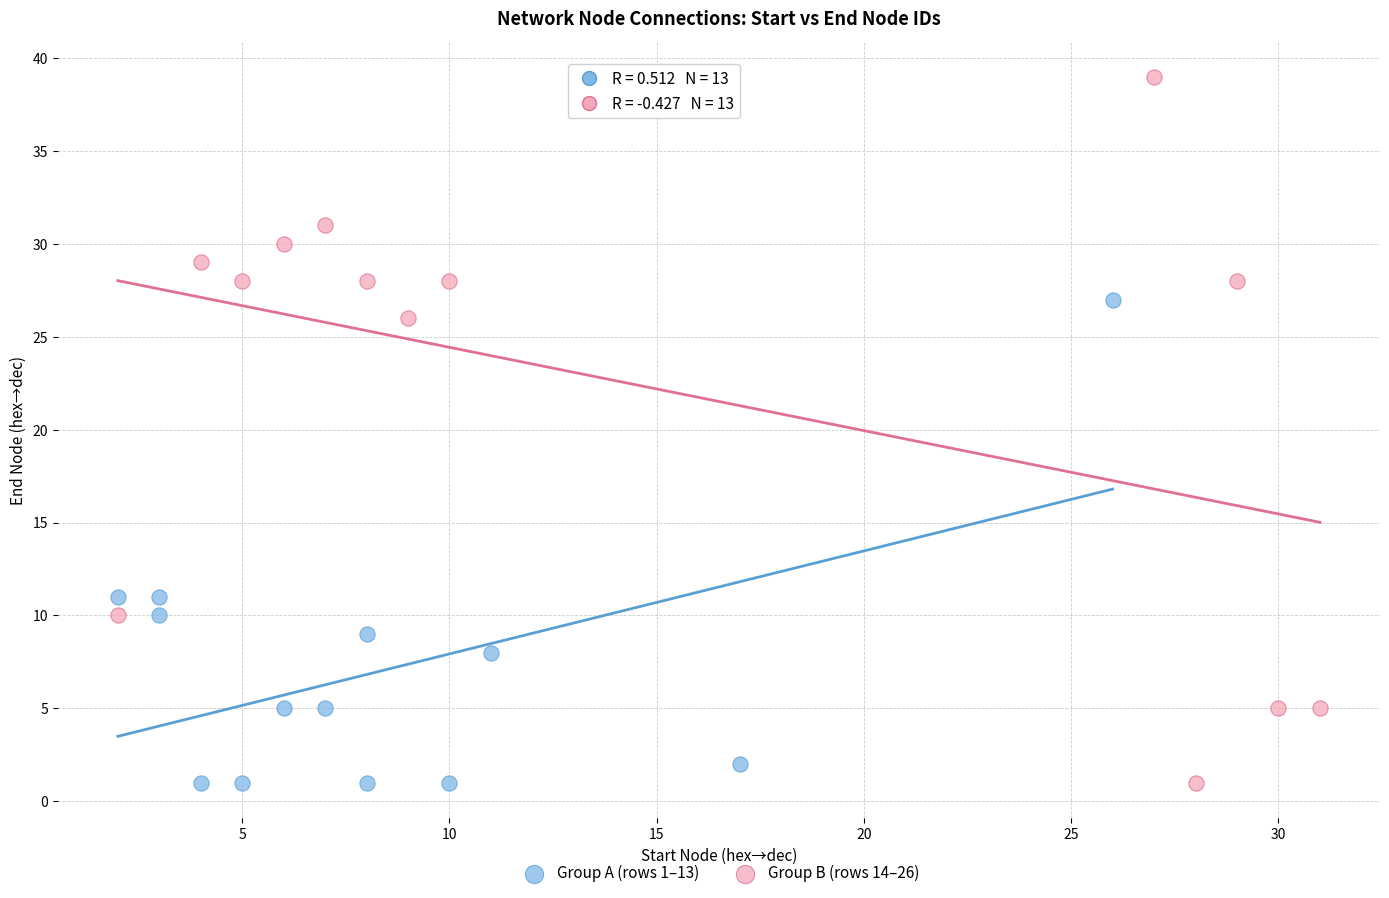

Which series contains the highest Y value?

Group B (rows 14–26)